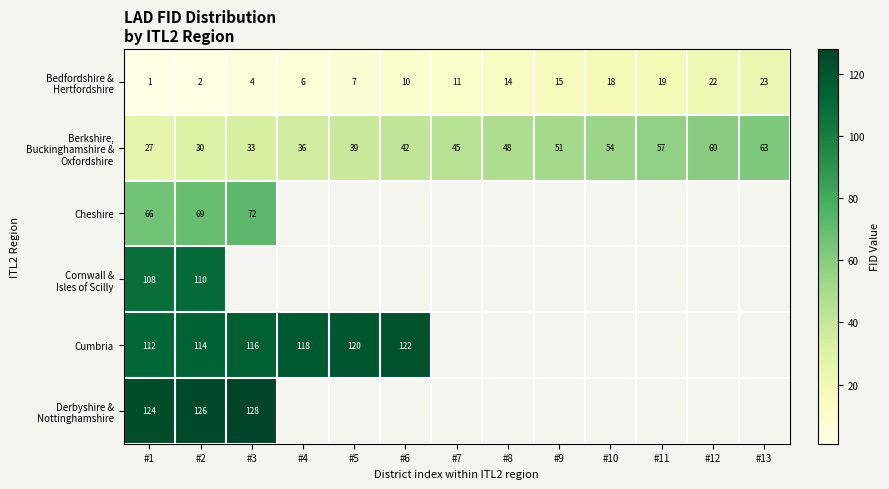

True or false: Cumbria has a value of 118 at #4.

True